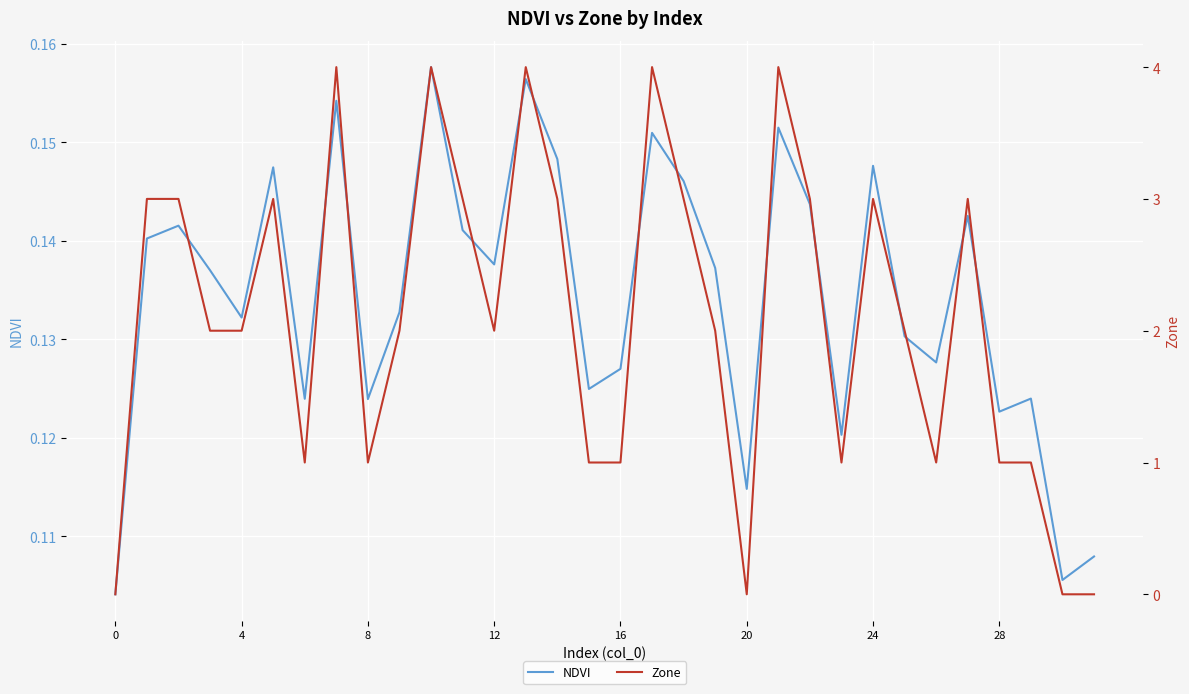

What is the total value across all series at 15?

1.1